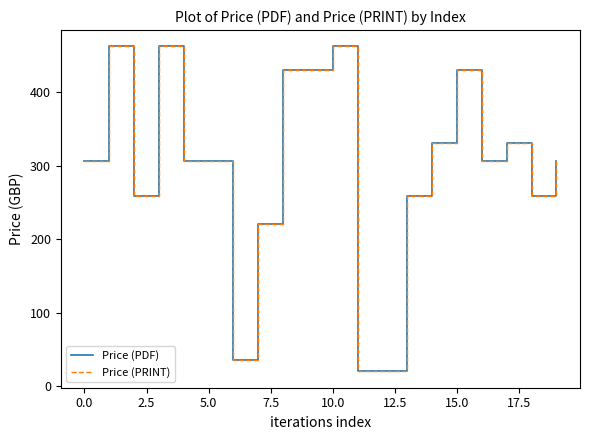

Does the chart have visible grid lines?

No